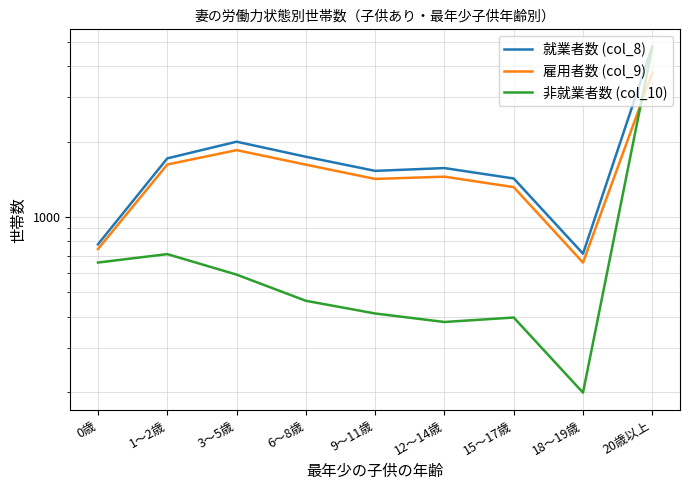

Which series has the largest total across all categories?

就業者数 (col_8)